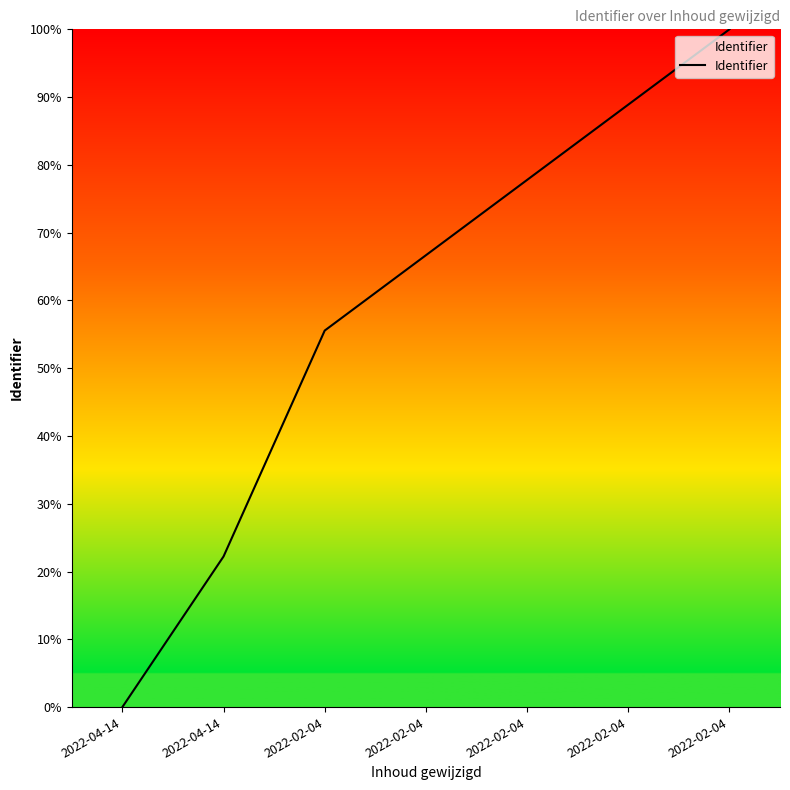

At which category does the chart reach its peak across all series?

2022-02-04